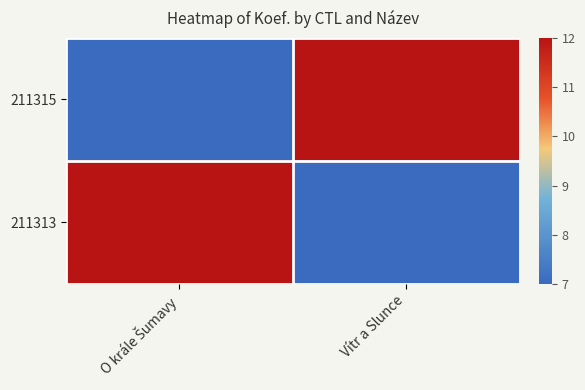

Reading left to right, transcribe all the data shown in this chart.

211315: O krále Šumavy=7	Vítr a Slunce=12
211313: O krále Šumavy=12	Vítr a Slunce=7